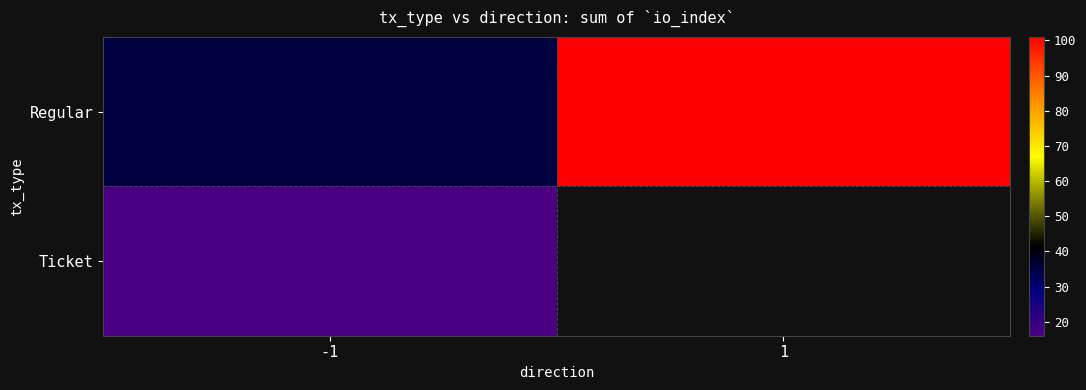

What is the maximum value shown in the chart?

101.0